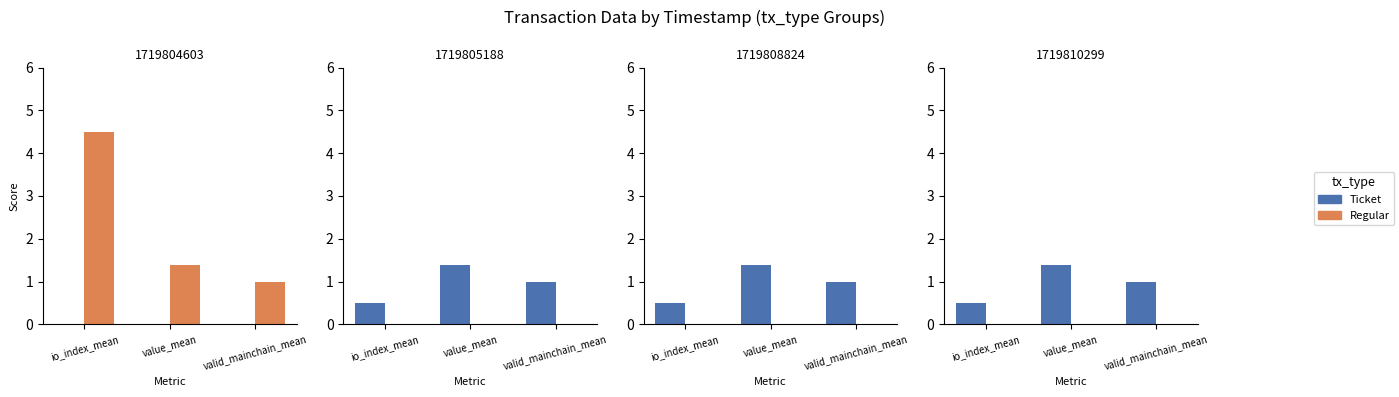

What value does the Ticket series have at io_index_mean?

0.5